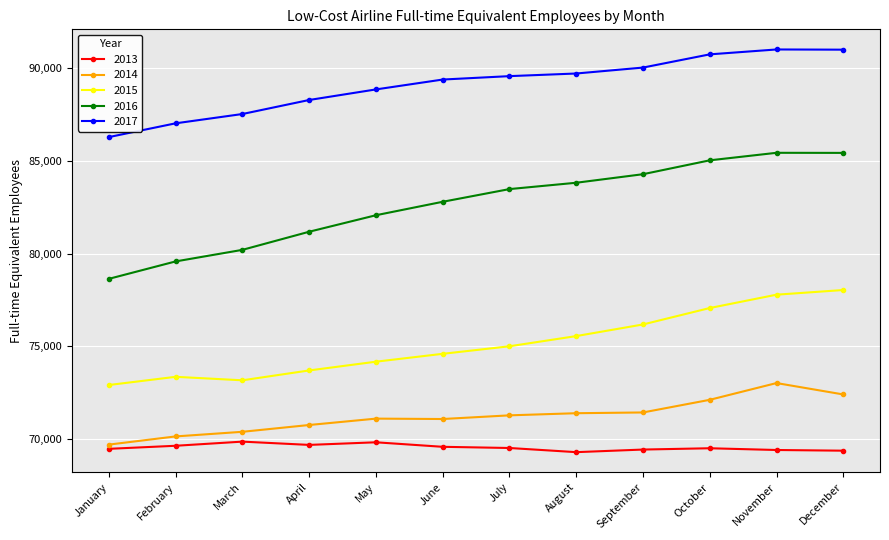

What is the smallest value displayed?

69286